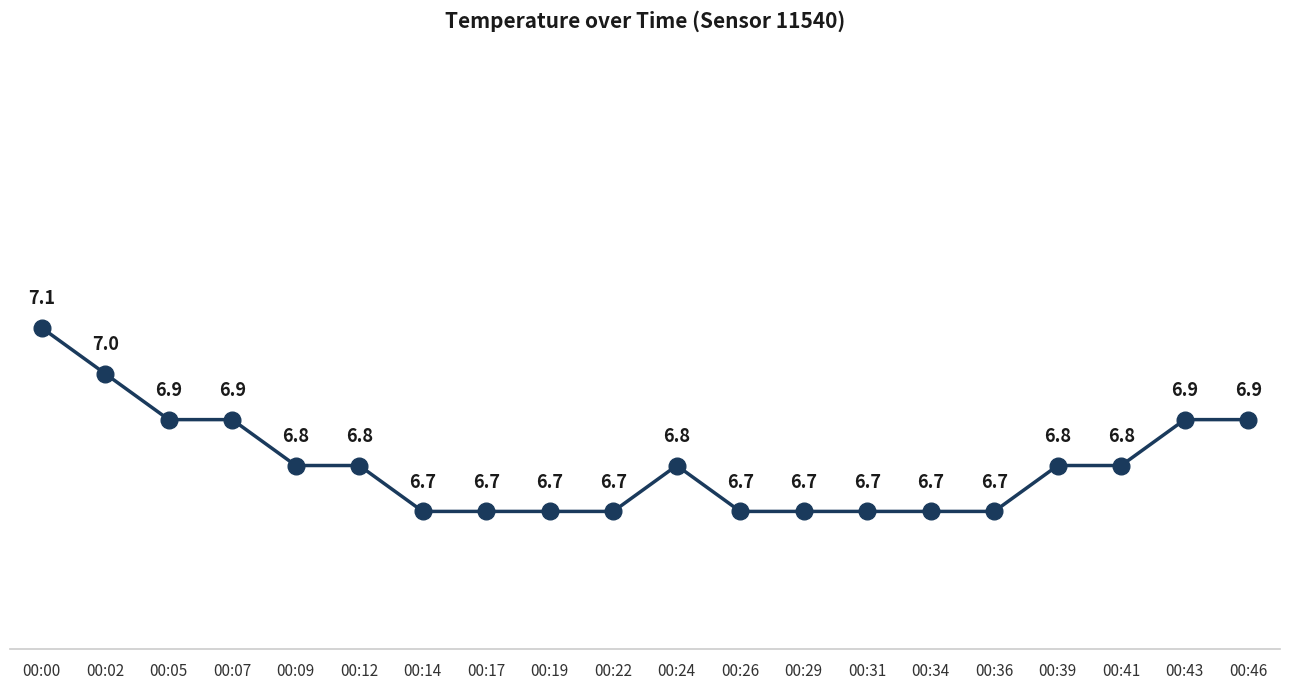

Count the number of categories in the chart.

20